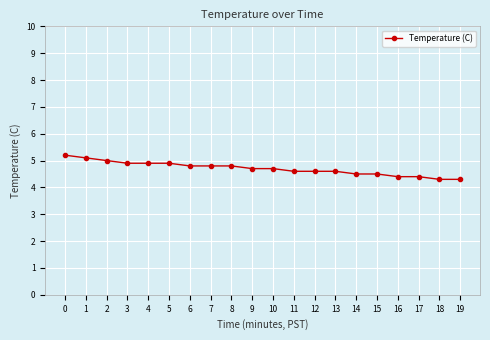

The chart shows a value of 5.7 at 17. True or false?

False